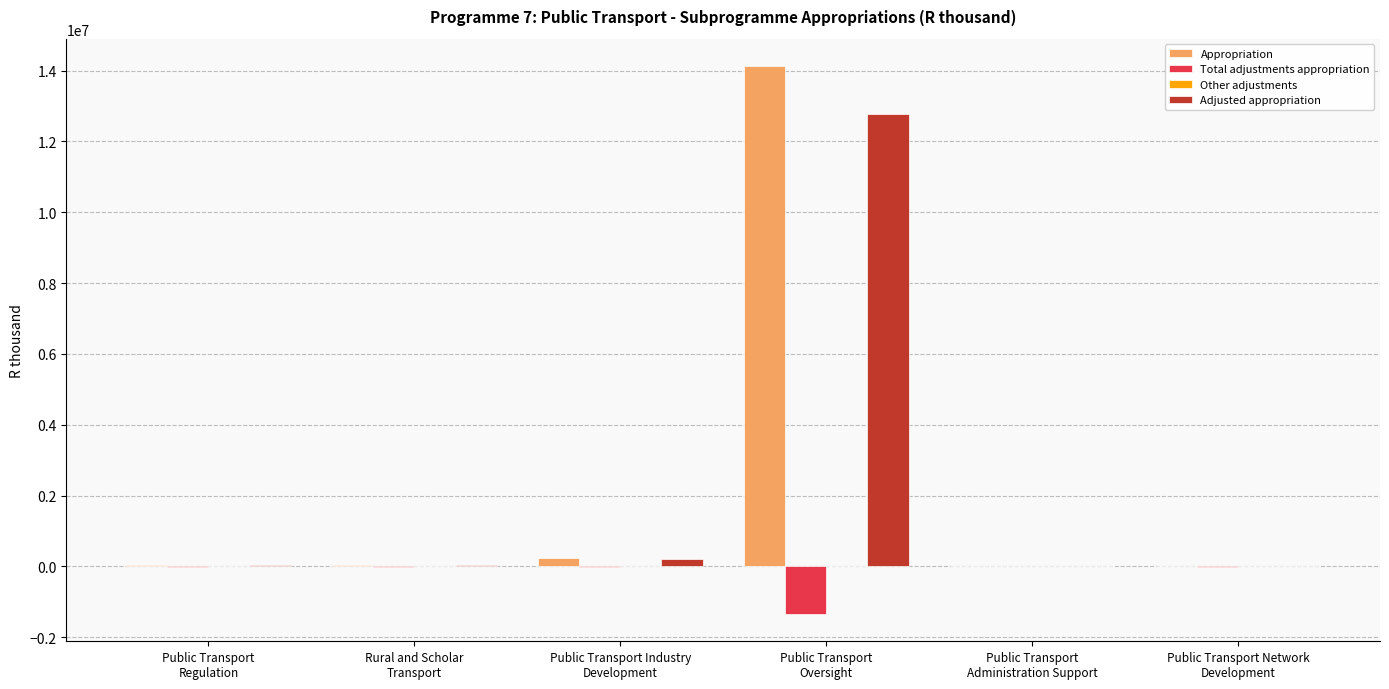

What is the greatest value displayed?

14126433